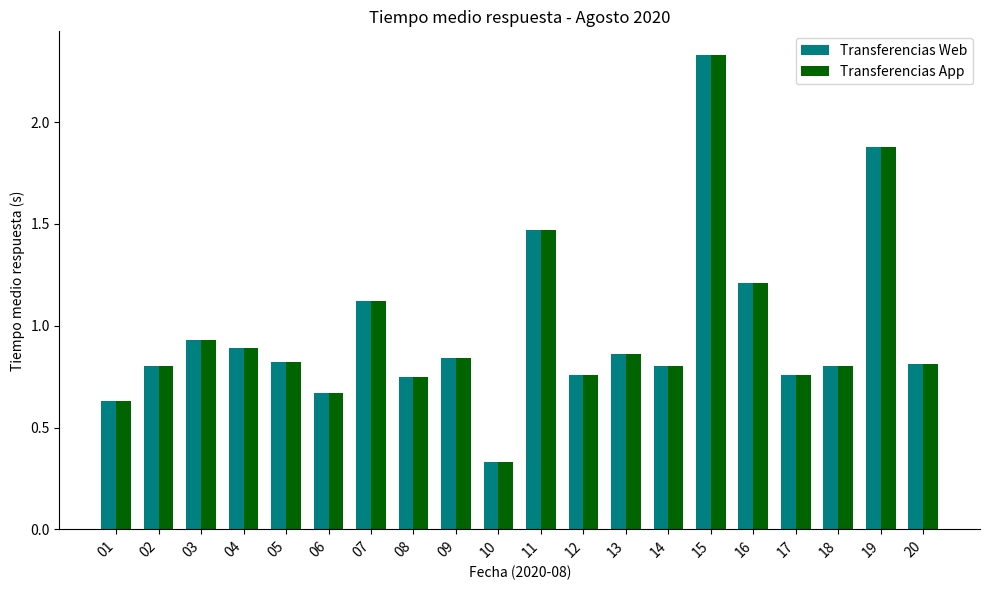

What is the difference between the maximum and second lowest values in the Transferencias App series?

1.7